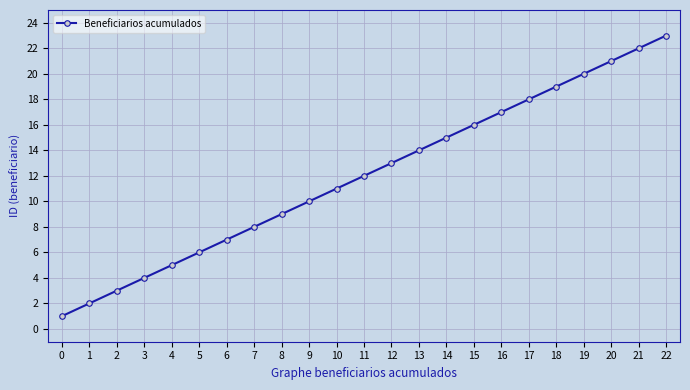

Is it true that the value at 15 is 16?

True